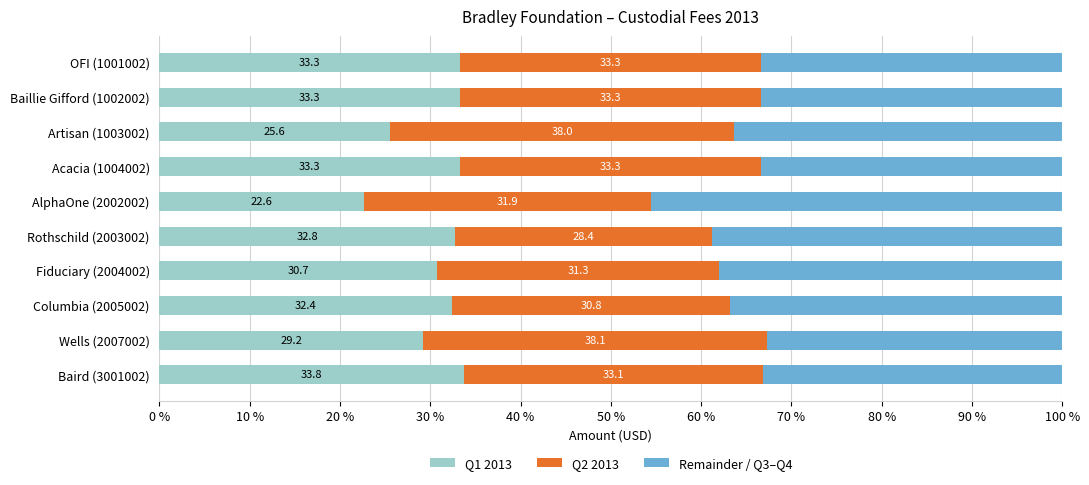

What is the total value across all series at AlphaOne (2002002)?

100.0